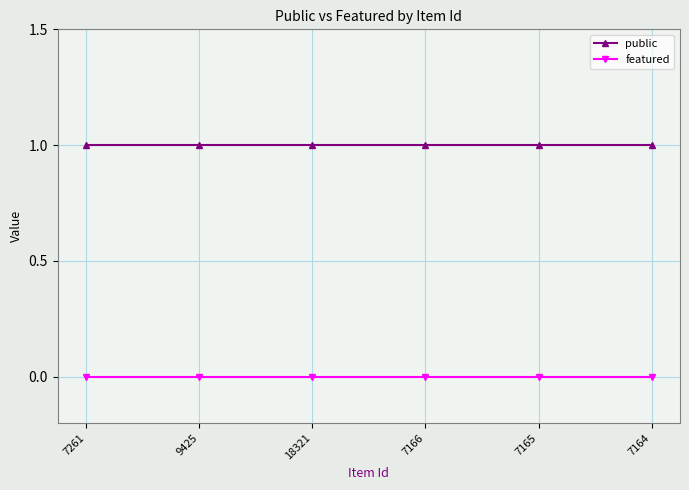

Rank the series by their average value, from highest to lowest.

public, featured